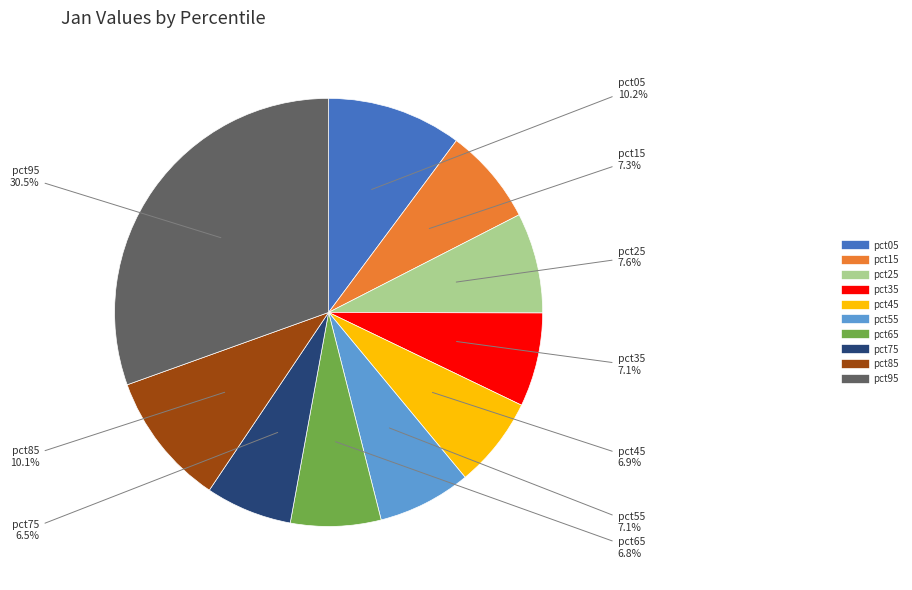

Between pct55 and pct95, which is larger?

pct95